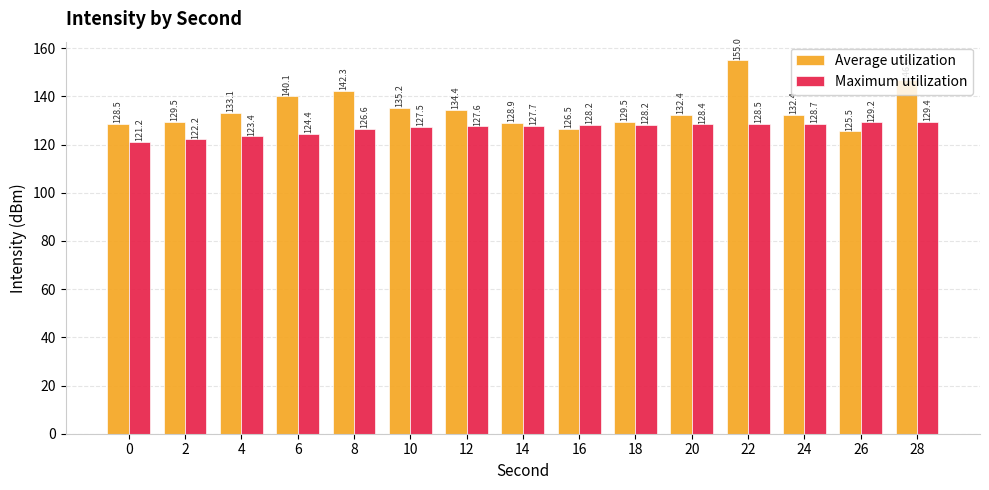

The Average utilization series shows 140.1 at 6. True or false?

True